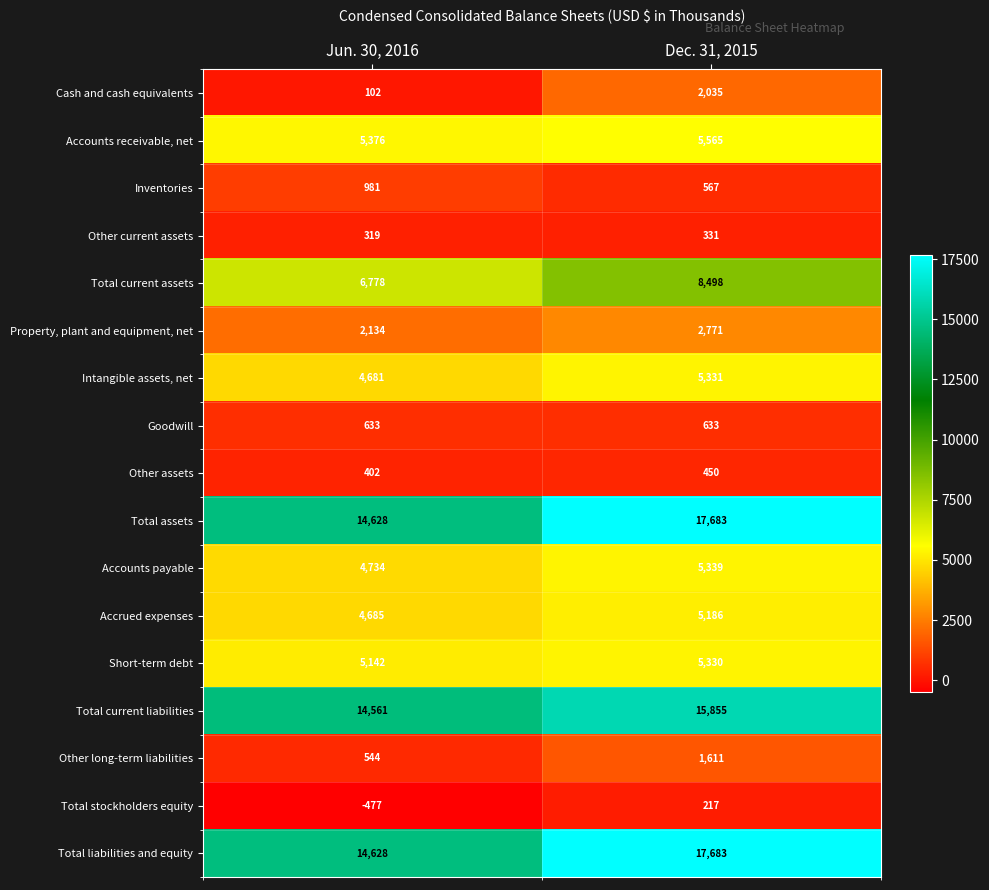

What is the spread (max minus min) of values at Dec. 31, 2015?

17466